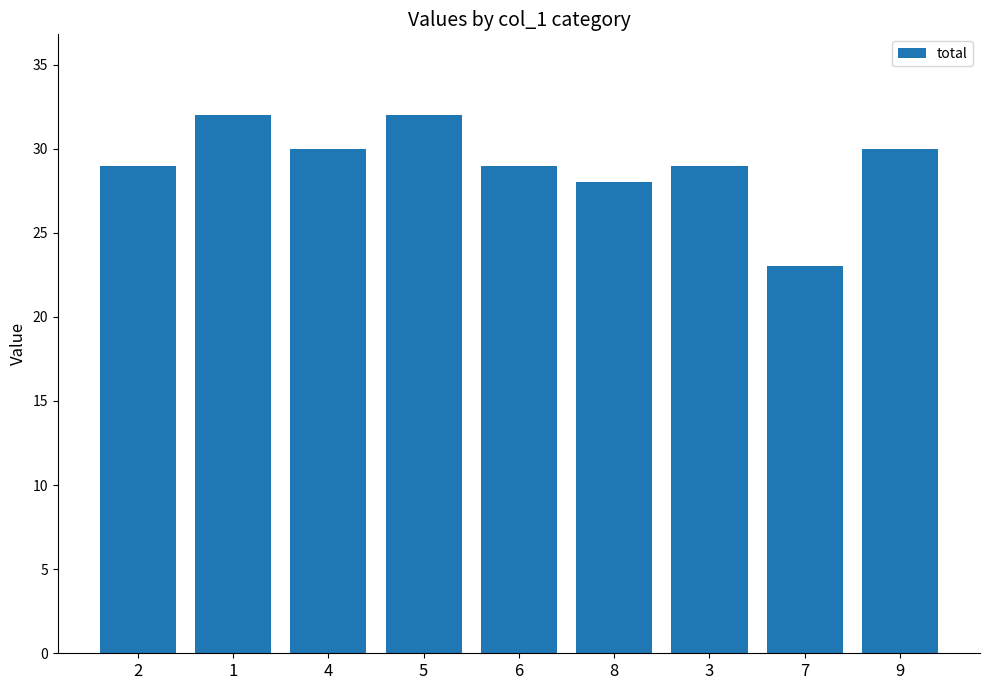

Count the number of categories in the chart.

9